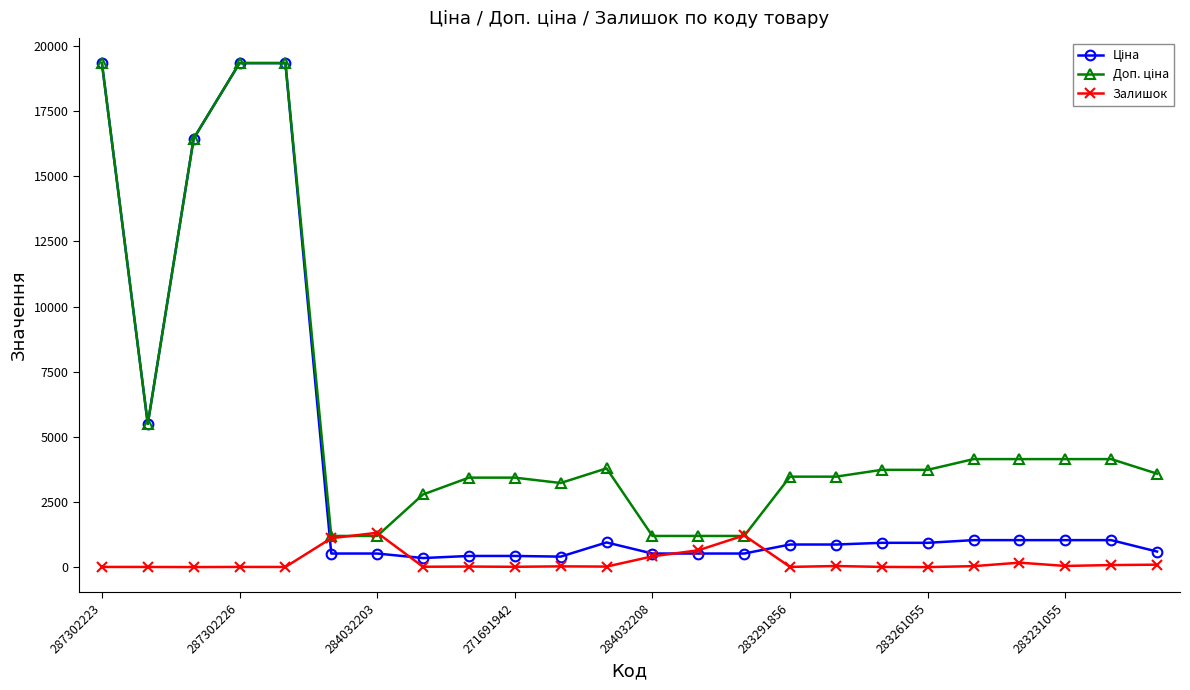

At how many categories does at least one series exceed 9289?

4